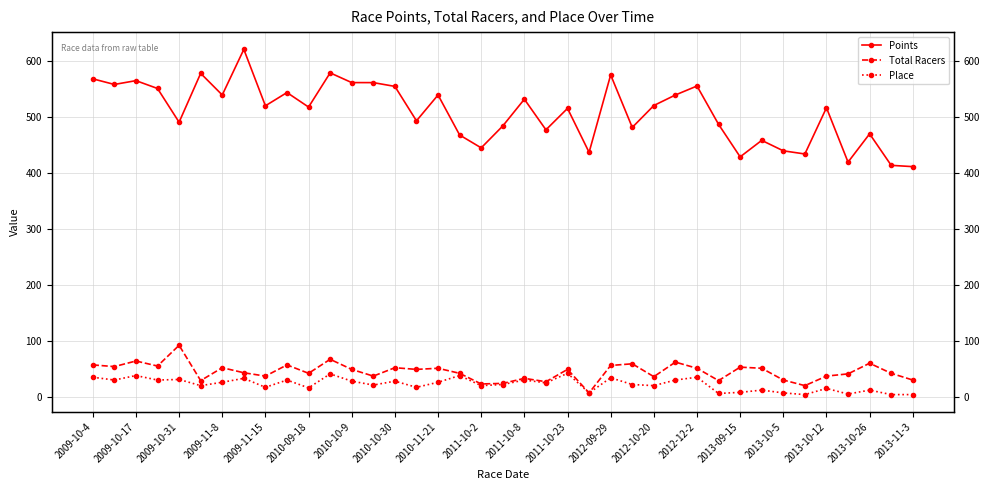

How many lines are shown in the chart?

3